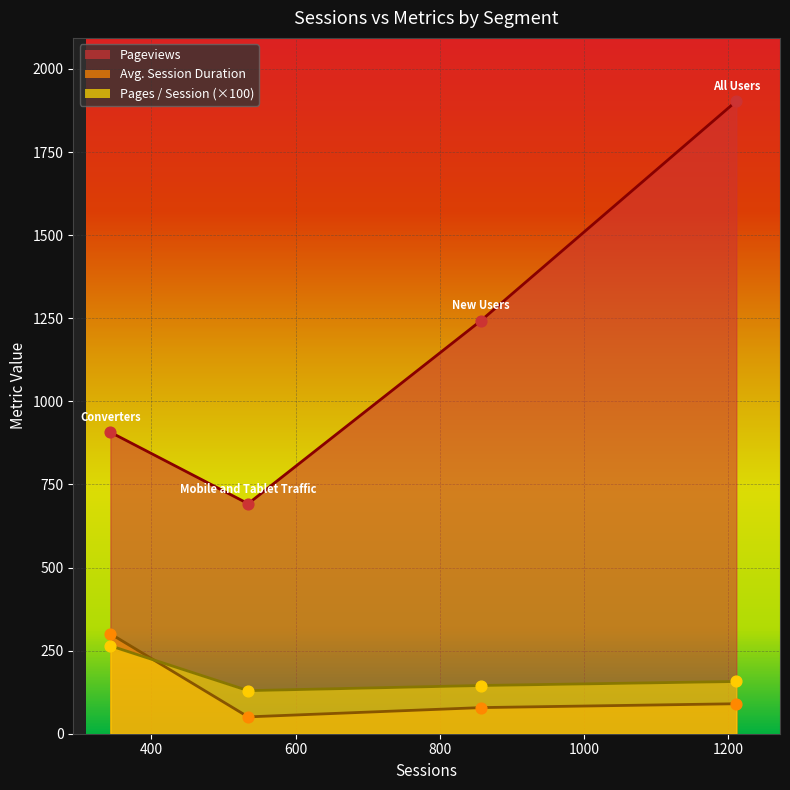

What are all the series names shown in the legend?

Pageviews, Avg. Session Duration, Pages / Session